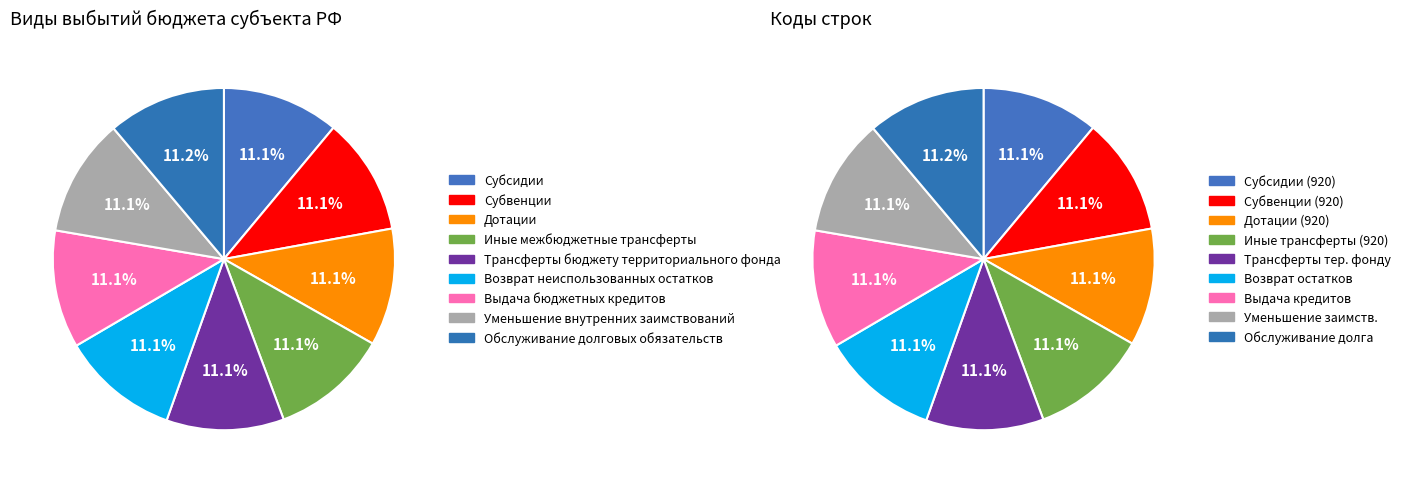

True or false: Трансферты бюджету территориального фонда accounts for 11% of the total.

True